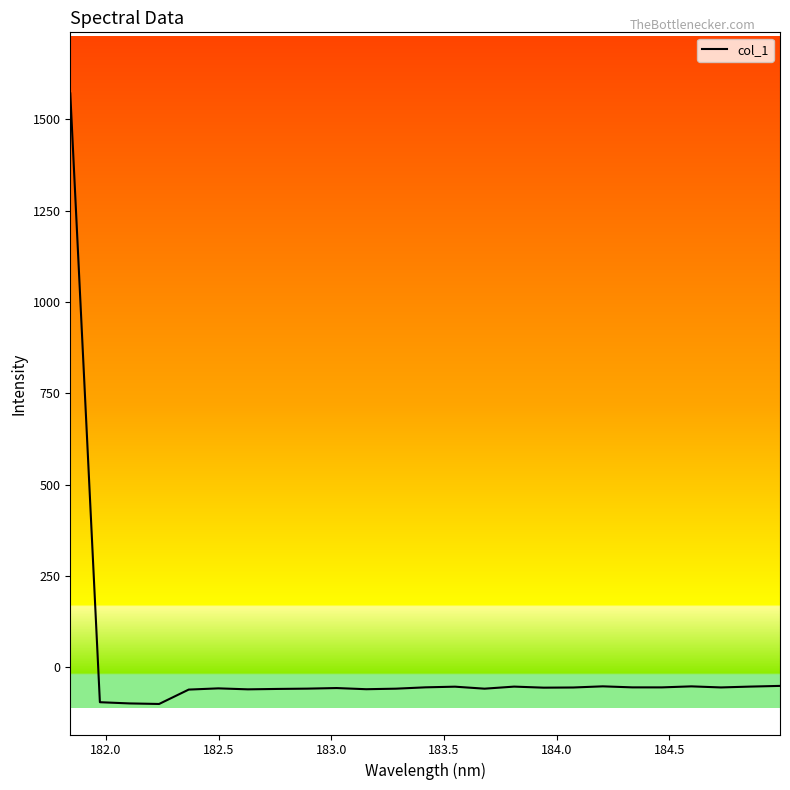

What is the greatest value displayed?

1571.0